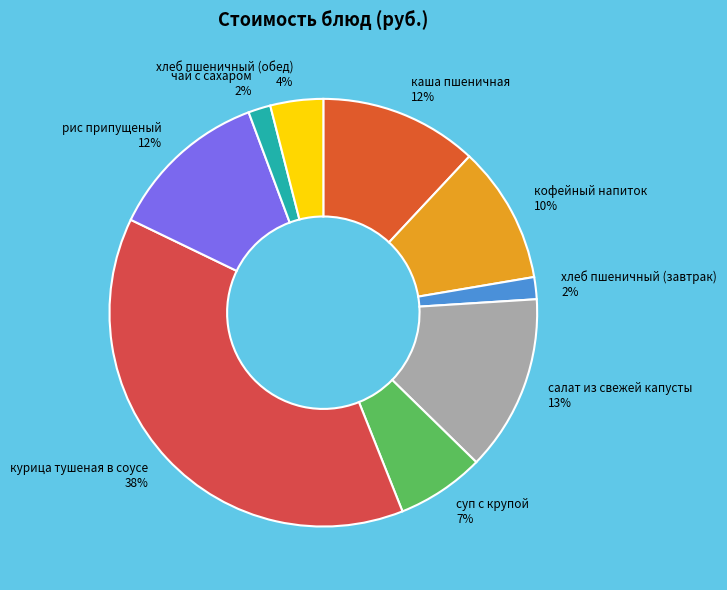

Combined, do чай с сахаром and курица тушеная в соусе account for over 50%?

No